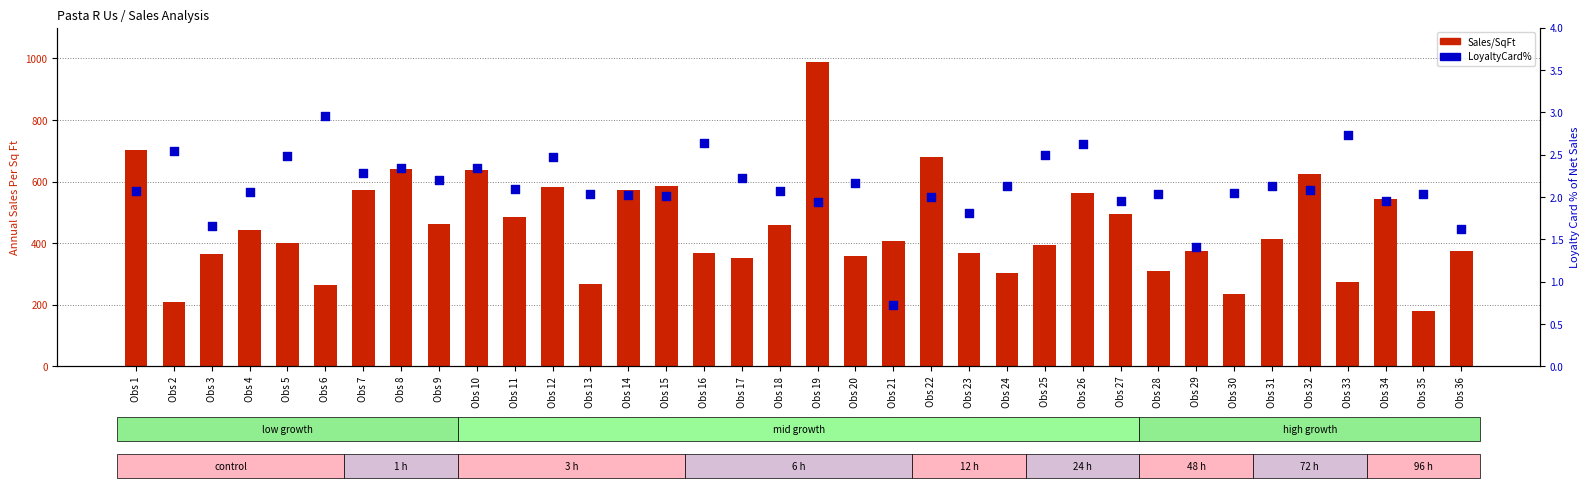

Which series contains the lowest Y value?

LoyaltyCard%